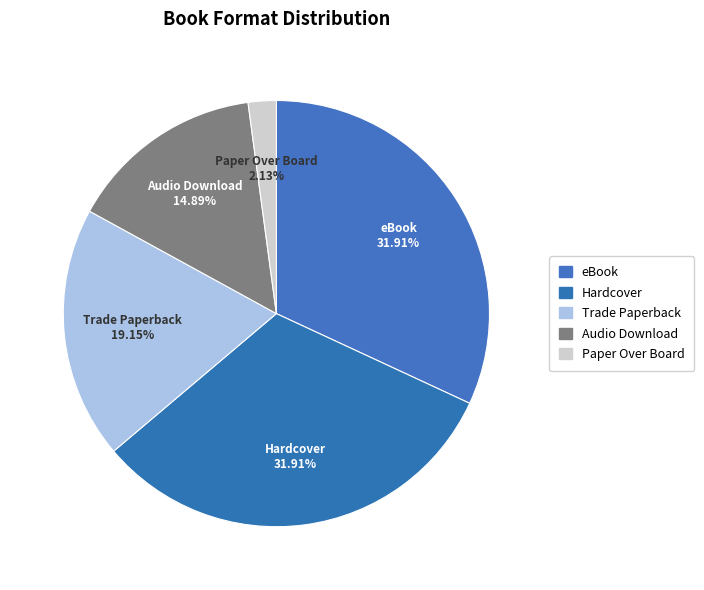

Is there any slice that represents more than half of the pie?

No